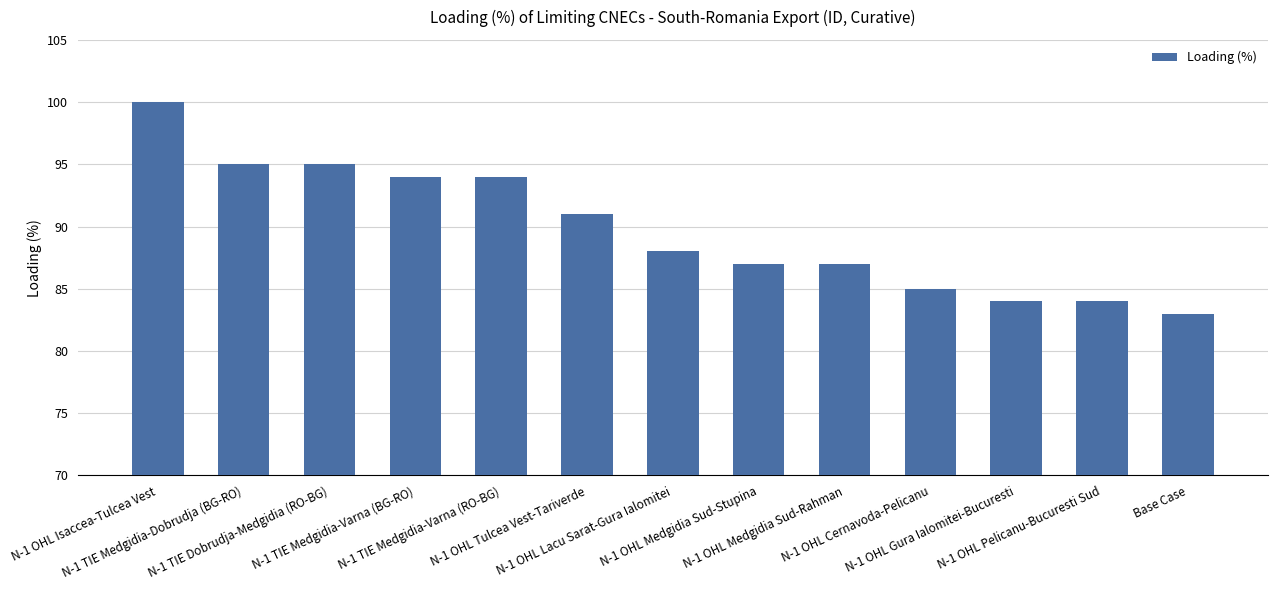

Reading left to right, extract all data points from this chart.

100	95	95	94	94	91	88	87	87	85	84	84	83